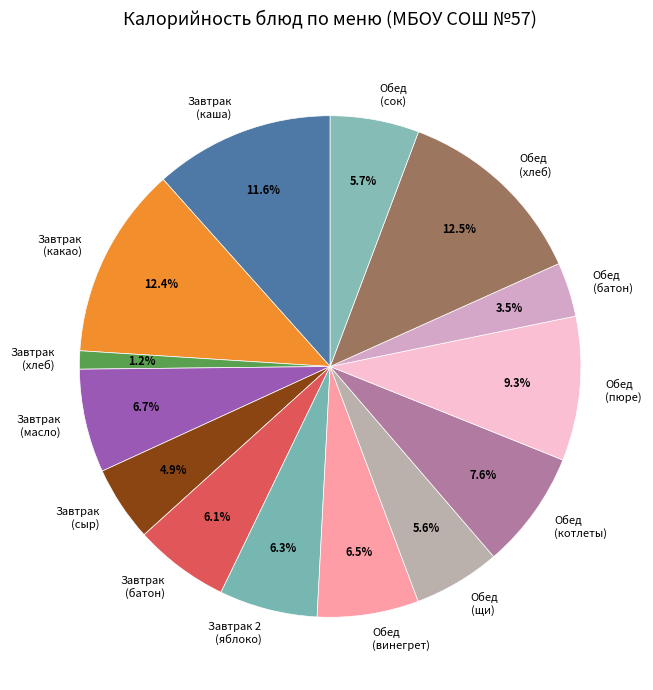

Is there any slice that represents more than half of the pie?

No